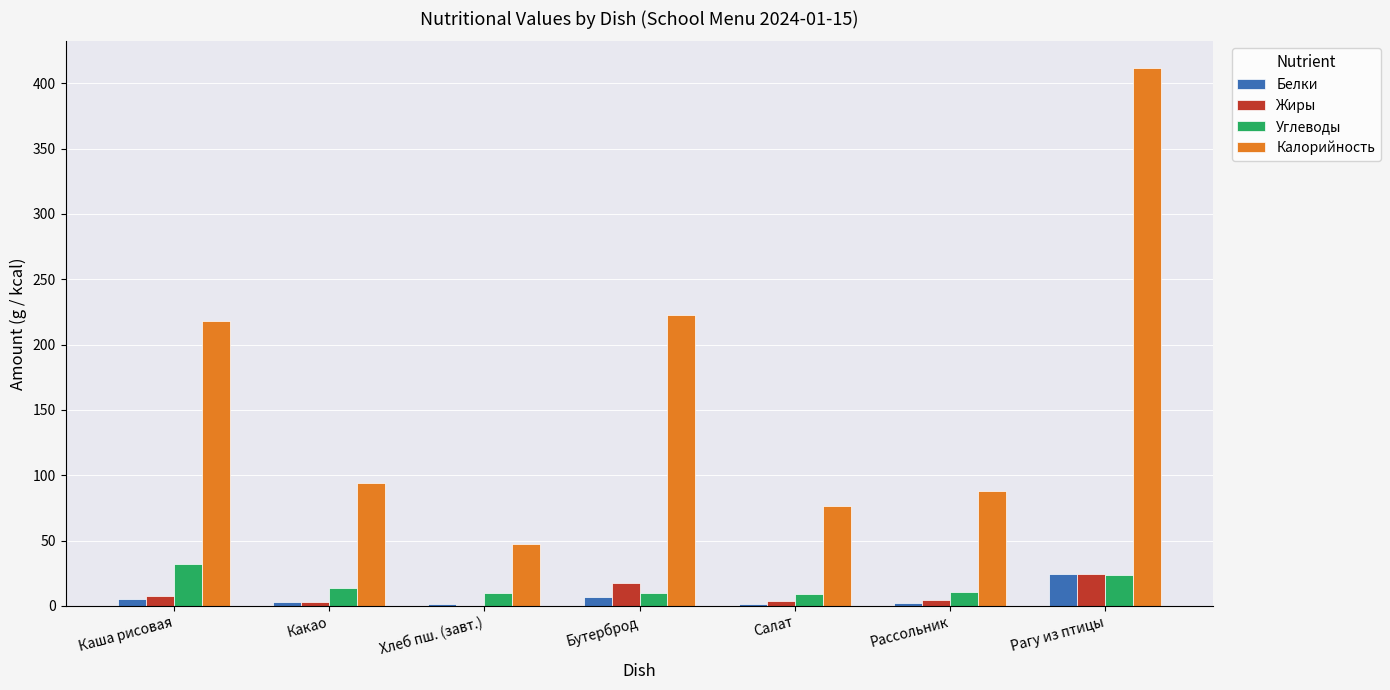

What are all the series names shown in the legend?

Белки, Жиры, Углеводы, Калорийность